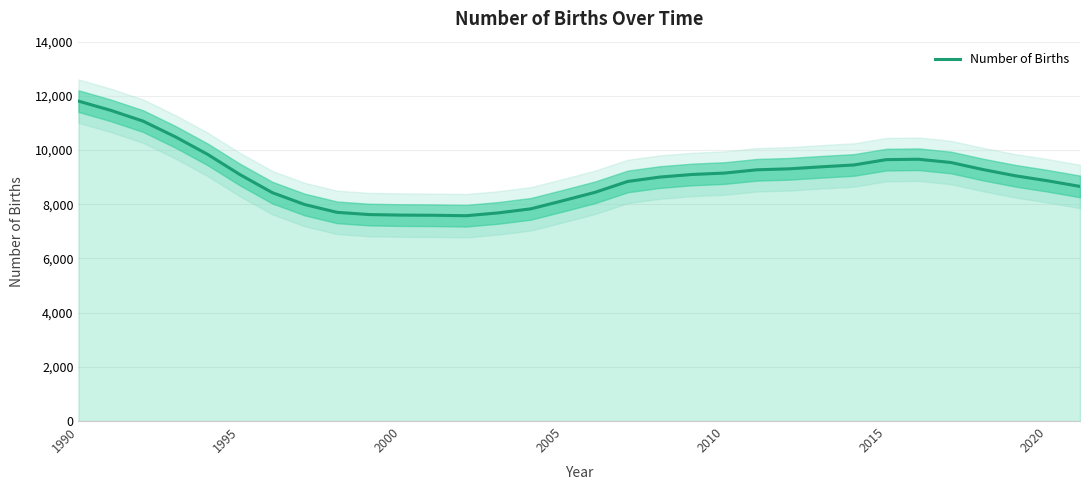

How many values are below 9093?

16